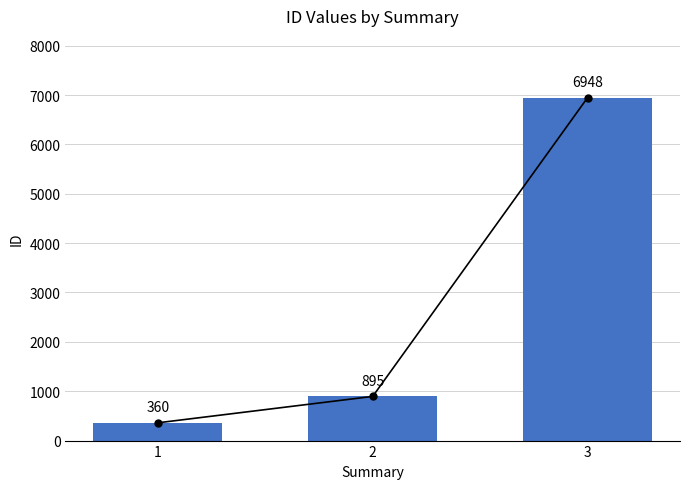

Rank the categories by value from highest to lowest.

3, 2, 1